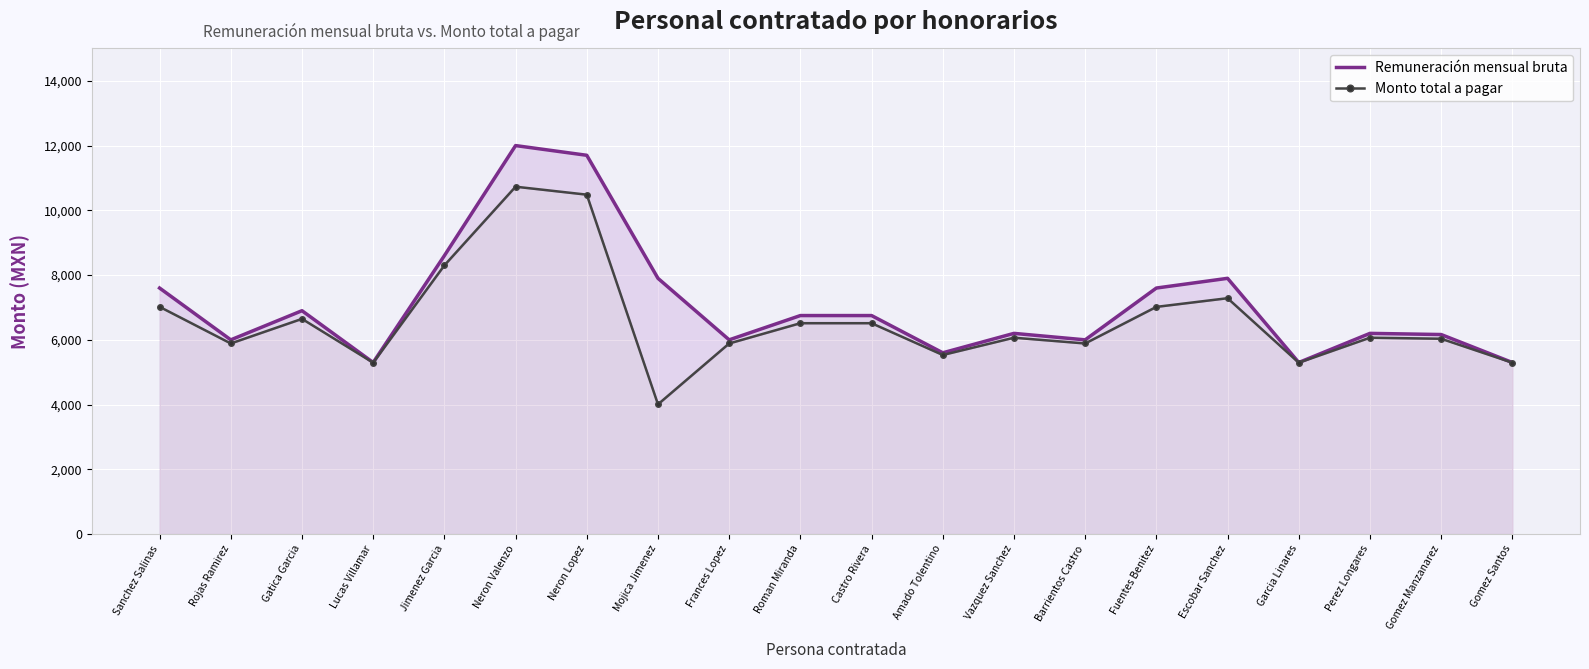

What is the greatest value displayed?

12000